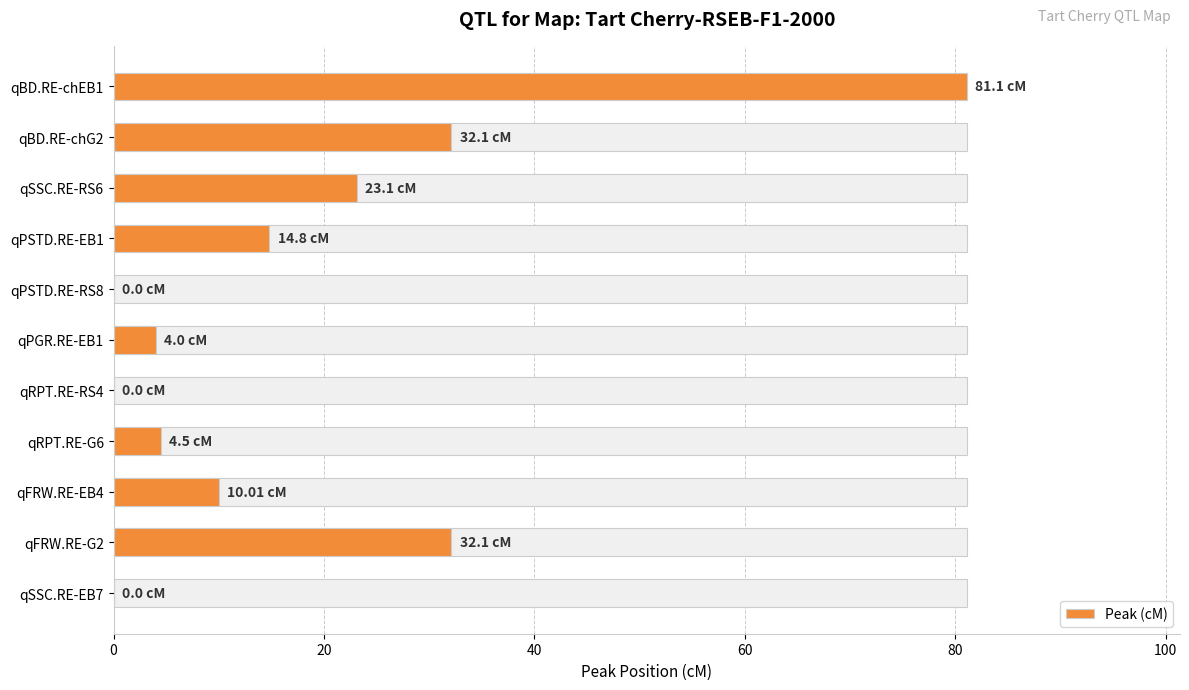

True or false: the data shows 7.9 at qPSTD.RE-EB1.

False